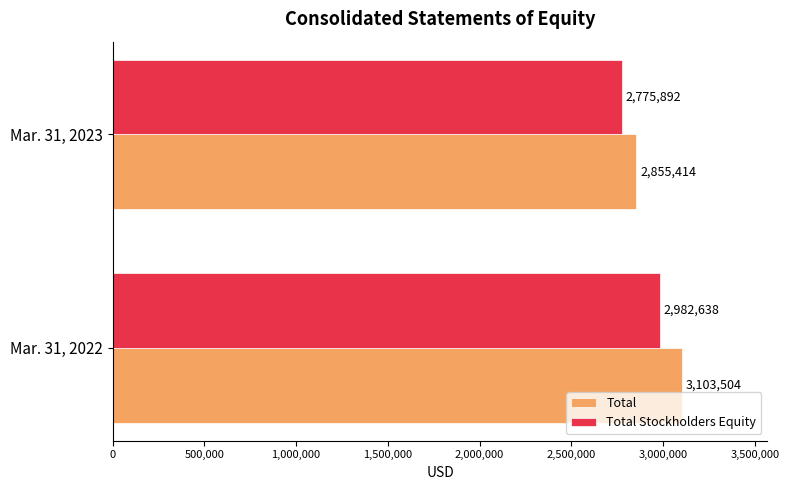

Rank the categories by Total value from lowest to highest.

Mar. 31, 2023, Mar. 31, 2022